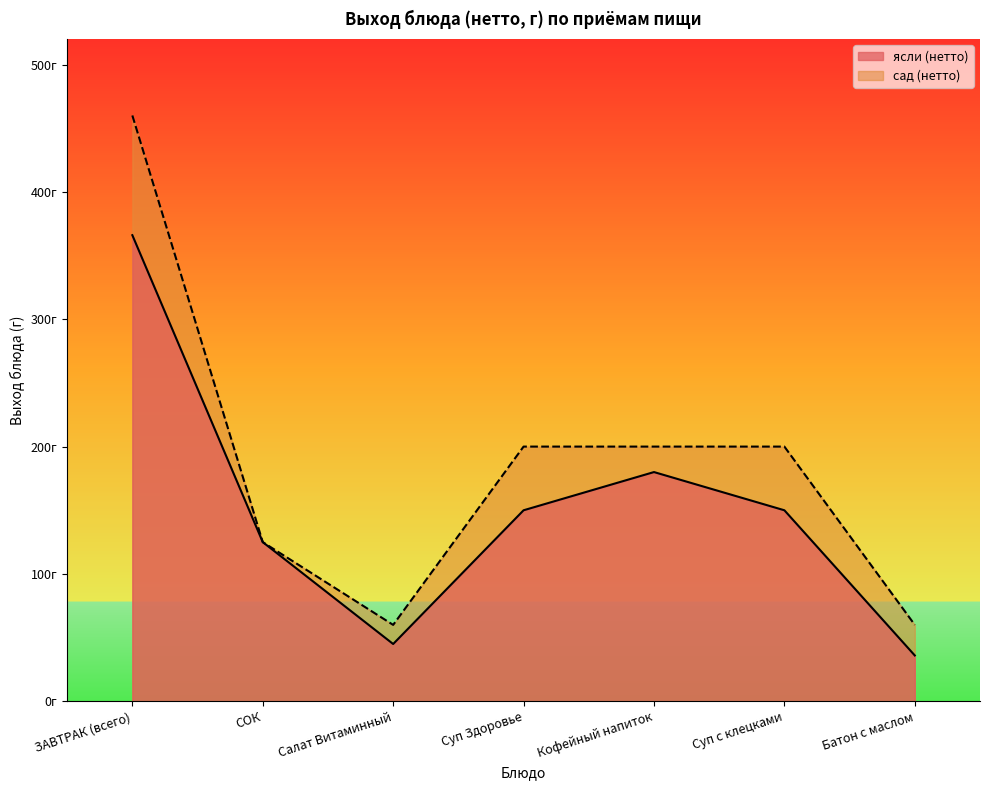

Reading left to right, extract all data points from this chart.

ясли (нетто): 366	125	45	150	180	150	36
сад (нетто): 460	125	60	200	200	200	60